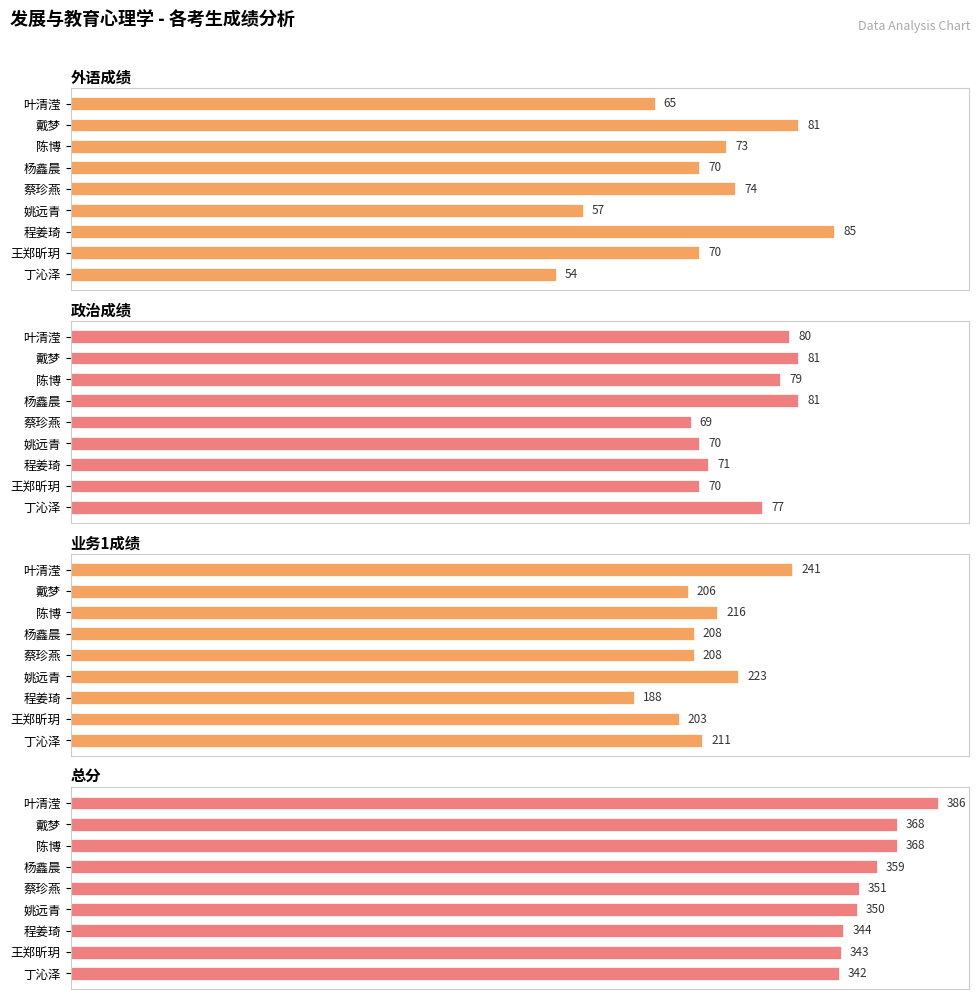

Reading right to left, transcribe all the data shown in this chart.

外语成绩: 54	70	85	57	74	70	73	81	65
政治成绩: 77	70	71	70	69	81	79	81	80
业务1成绩: 211	203	188	223	208	208	216	206	241
总分: 342	343	344	350	351	359	368	368	386